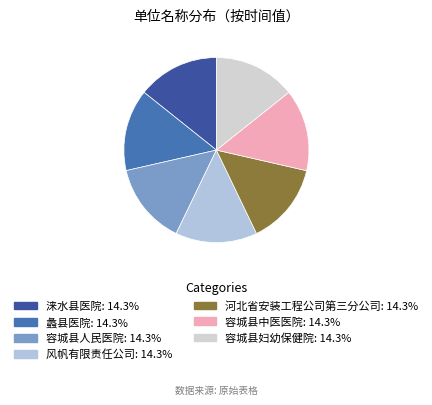

What percentage is the 容城县人民医院 slice, to the nearest percent?

14%